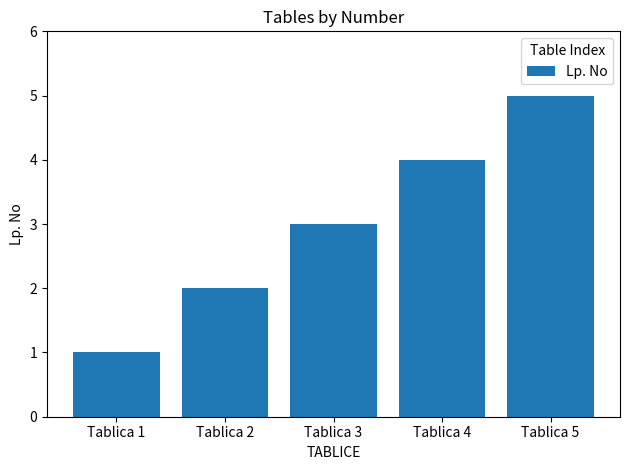

What is the approximate value at Tablica 5?

5